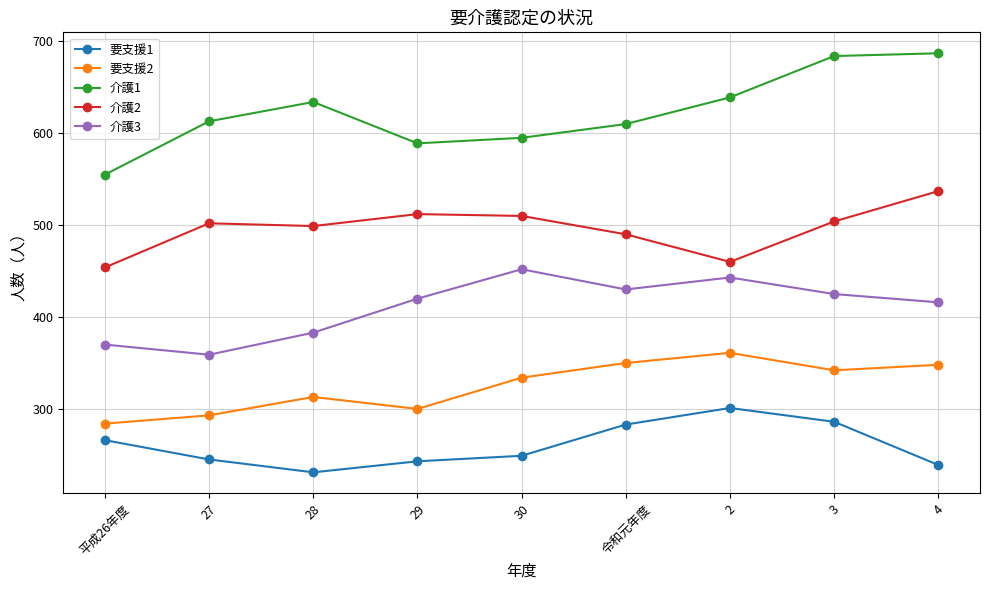

Count the number of categories in the chart.

9